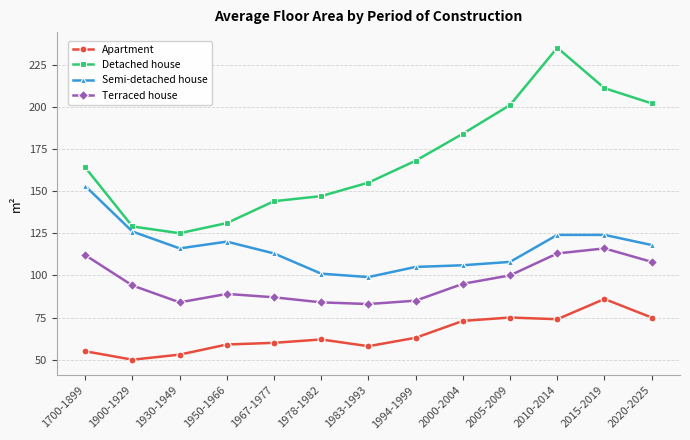

The Semi-detached house series shows 106 at 2000-2004. True or false?

True